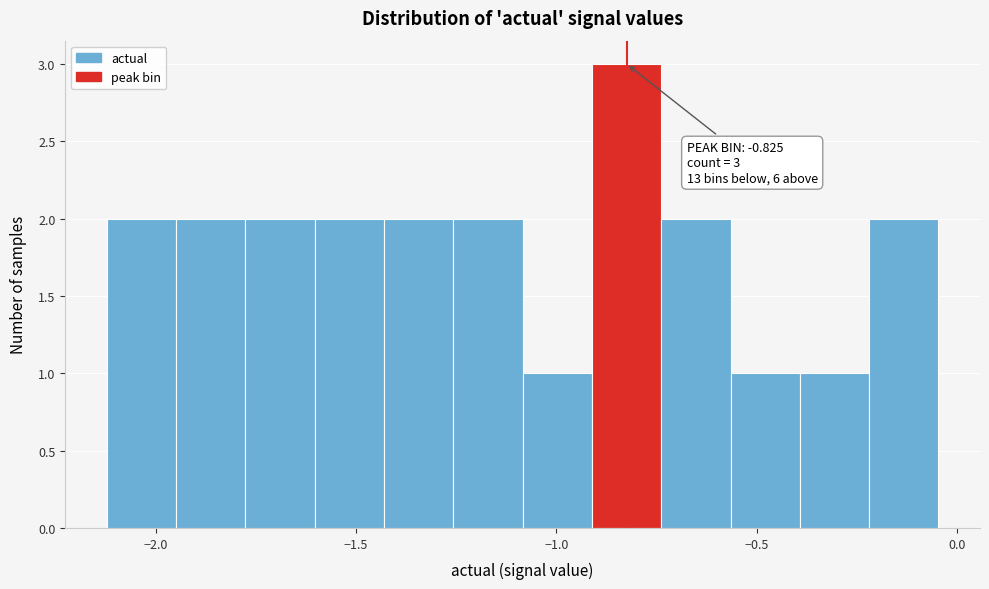

Read against the x-axis, roughly where is the centre of the tallest bar?

-0.80